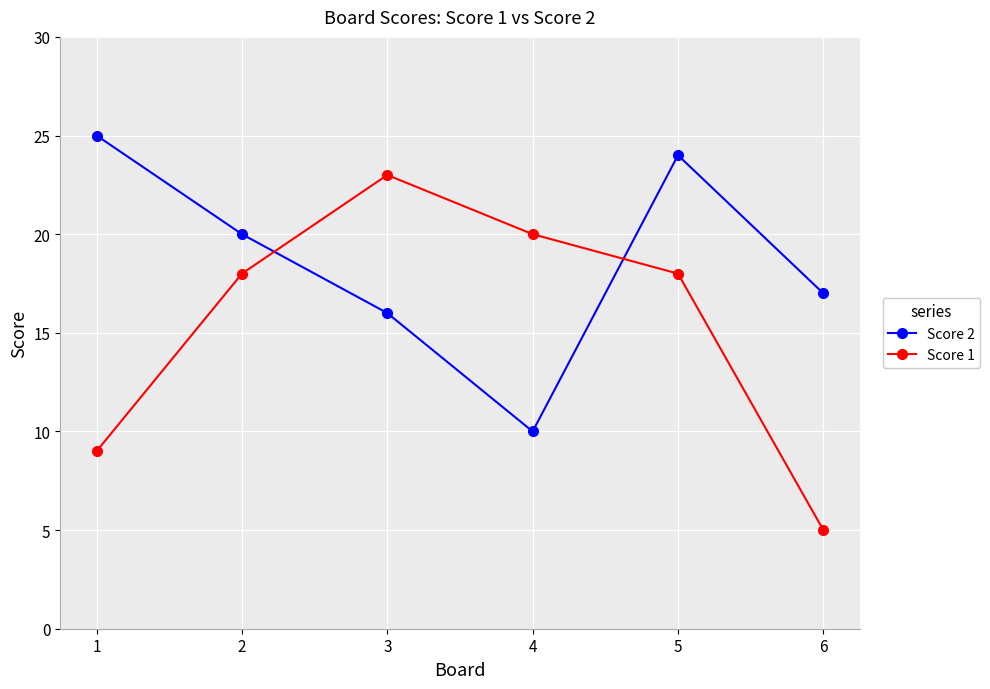

After their last crossing, which series has the higher values: Score 2 or Score 1?

Score 2